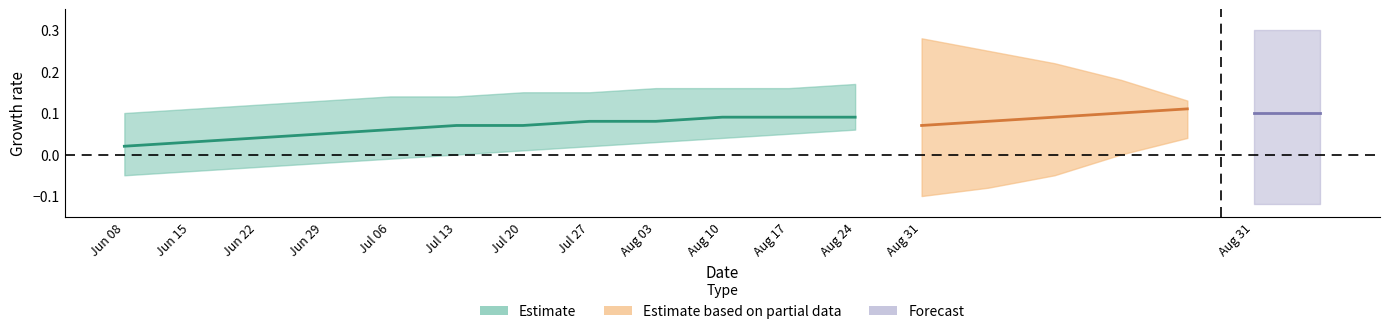

True or false: Estimate based on partial data and Estimate cross at least once.

False